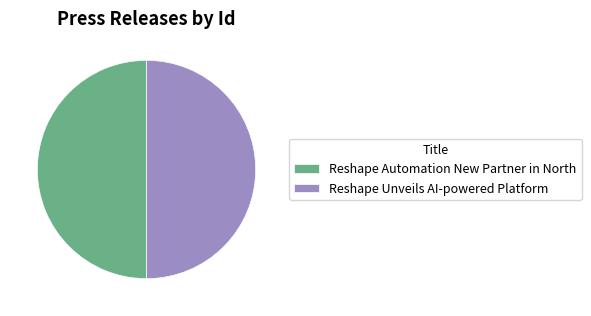

Approximately how many times larger is the value at Reshape Automation New Partner in North compared to Reshape Unveils AI-powered Platform?

1.0